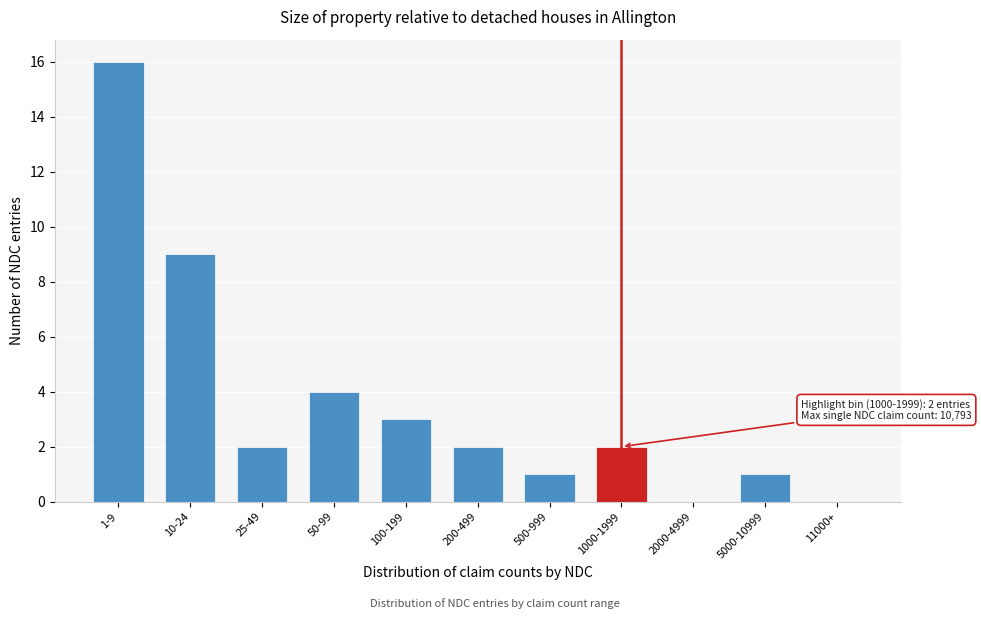

Reading left to right, transcribe all the data shown in this chart.

1-9=16	10-24=9	25-49=2	50-99=4	100-199=3	200-499=2	500-999=1	1000-1999=2	2000-4999=0	5000-10999=1	11000+=0